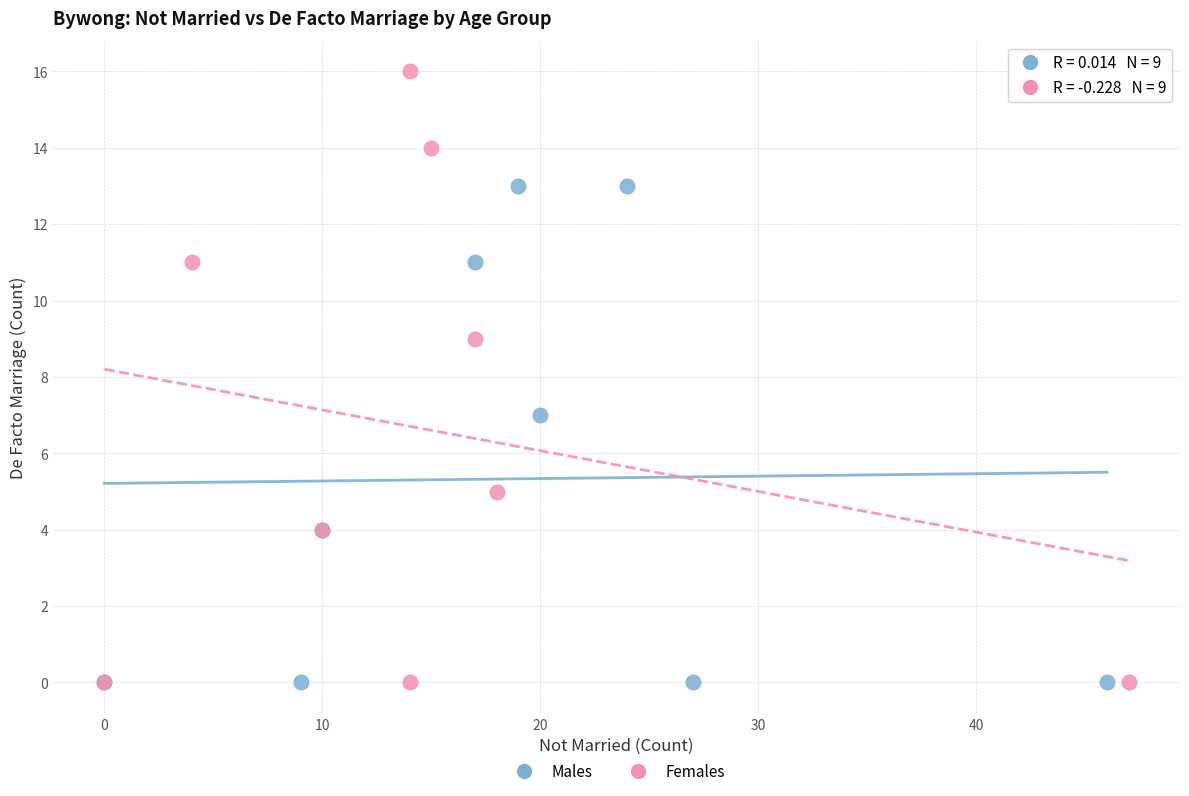

Which series has the largest Y range (max minus min)?

Females